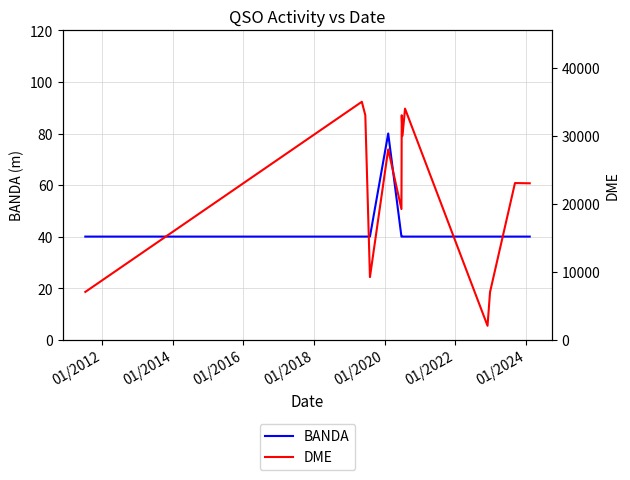

True or false: DME and BANDA cross at least once.

False